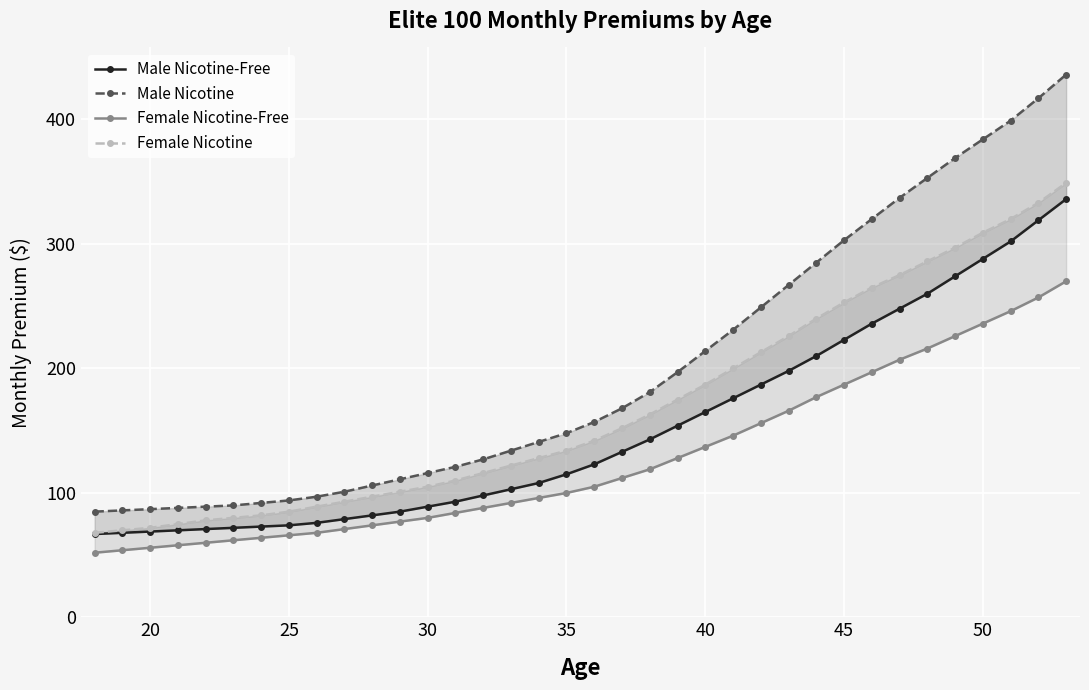

What is the difference between the maximum and minimum values in the Female Nicotine-Free series?

218